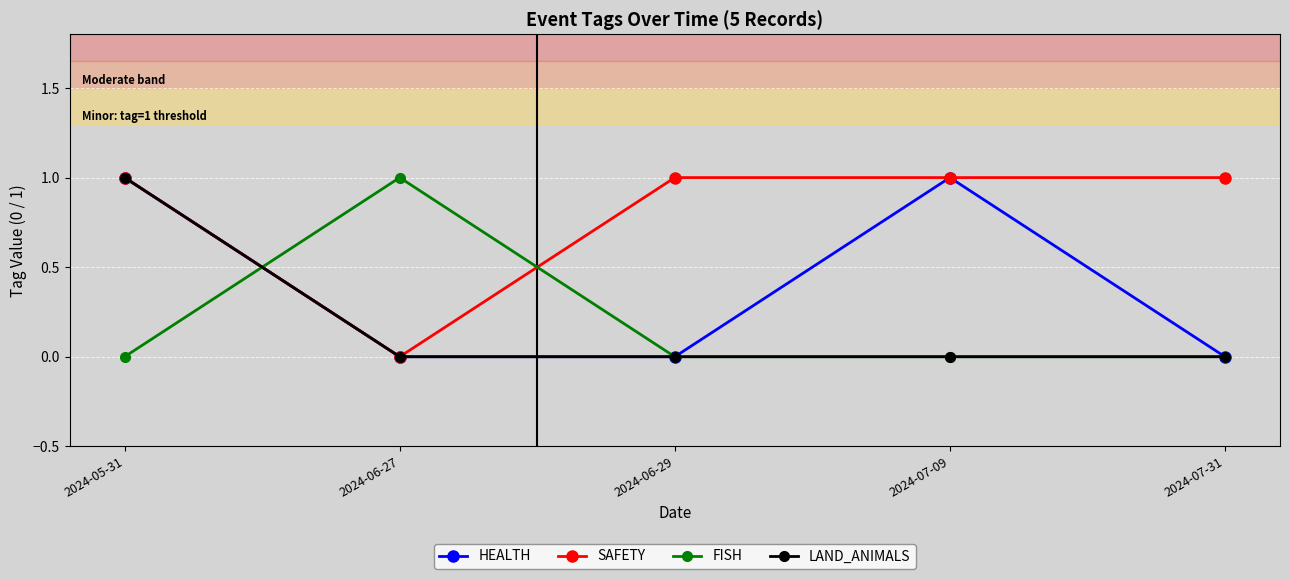

What is the difference between the highest and lowest values at 2024-07-09?

1